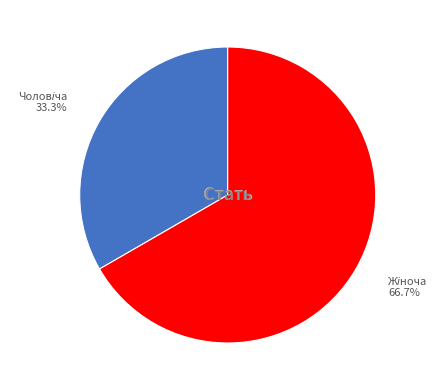

Is there a majority slice in this chart?

Yes